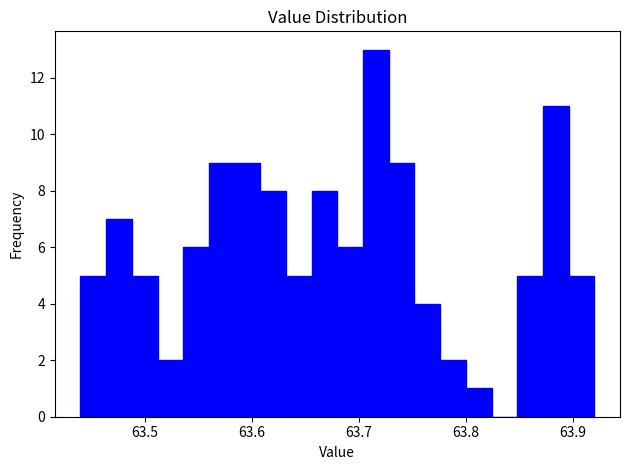

Read against the x-axis, roughly where is the centre of the tallest bar?

63.72